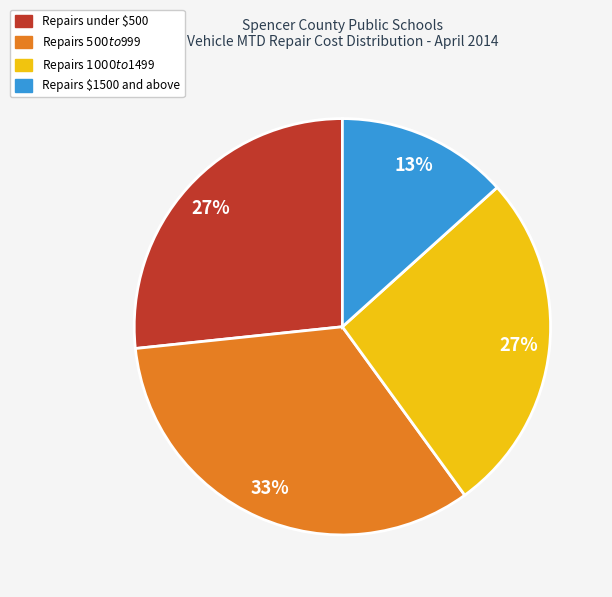

Does any single category account for the majority?

No